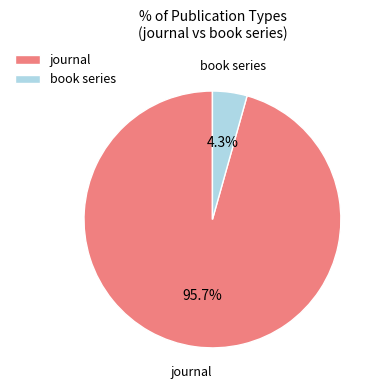

How many segments does this pie chart have?

2